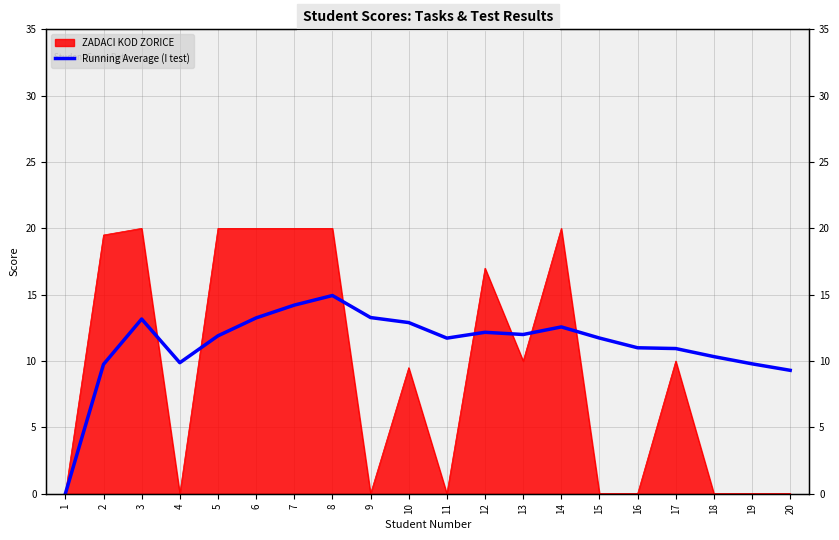

Where is the first local minimum?

4